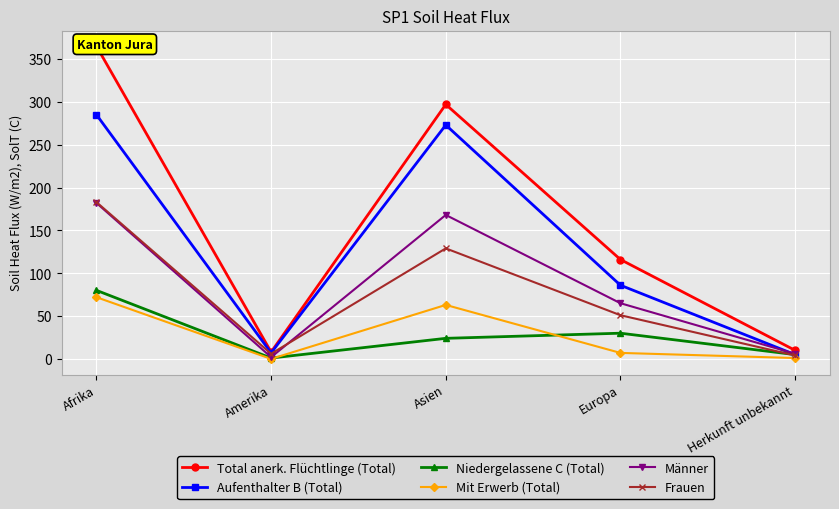

How many lines are shown in the chart?

6